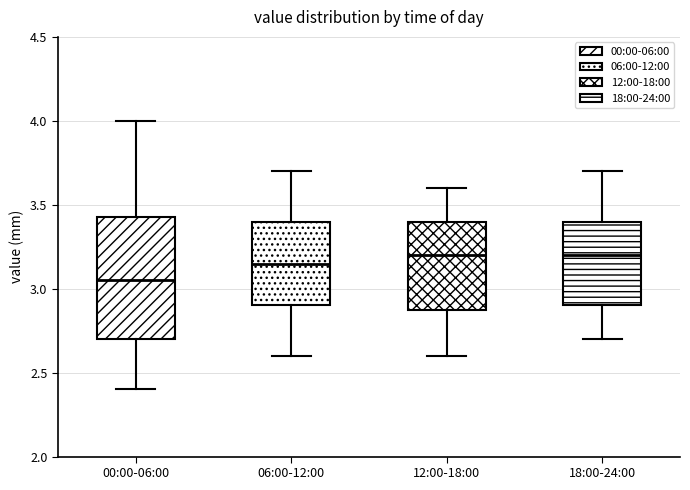

Reading left to right, transcribe this box plot: for each box, give where its median line is, the range the box spans, and where its two whiskers end, as read against the y-axis. The values are not printed on the chart, so give them approximately, as read against the axis.

00:00-06:00: median 3.05, box 2.70 to 3.45, whiskers 2.40 to 4.00
06:00-12:00: median 3.15, box 2.90 to 3.40, whiskers 2.60 to 3.70
12:00-18:00: median 3.20, box 2.90 to 3.40, whiskers 2.60 to 3.60
18:00-24:00: median 3.20, box 2.90 to 3.40, whiskers 2.70 to 3.70